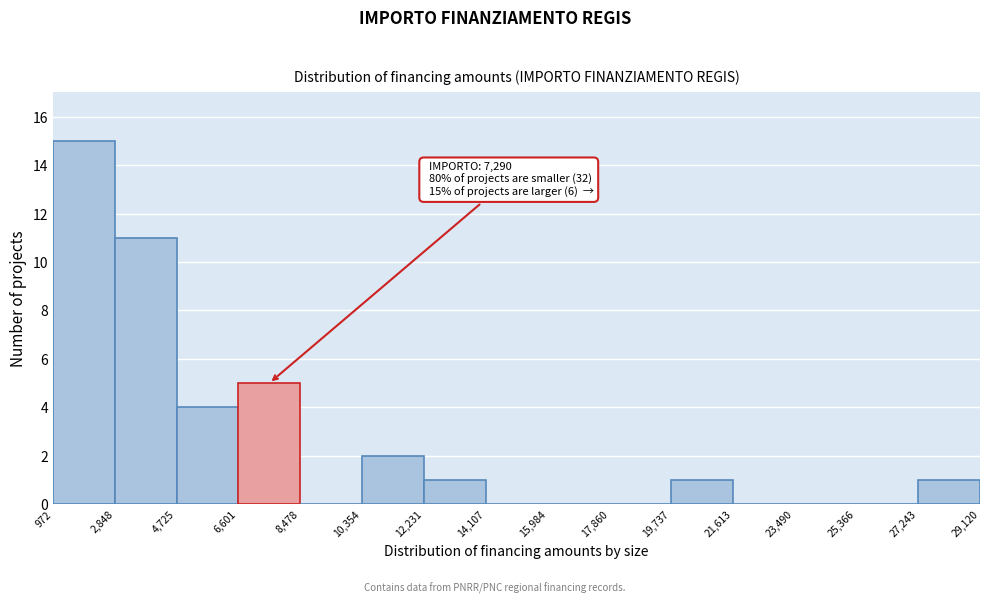

Which range on the x-axis has the tallest bar?

972 to 2,848